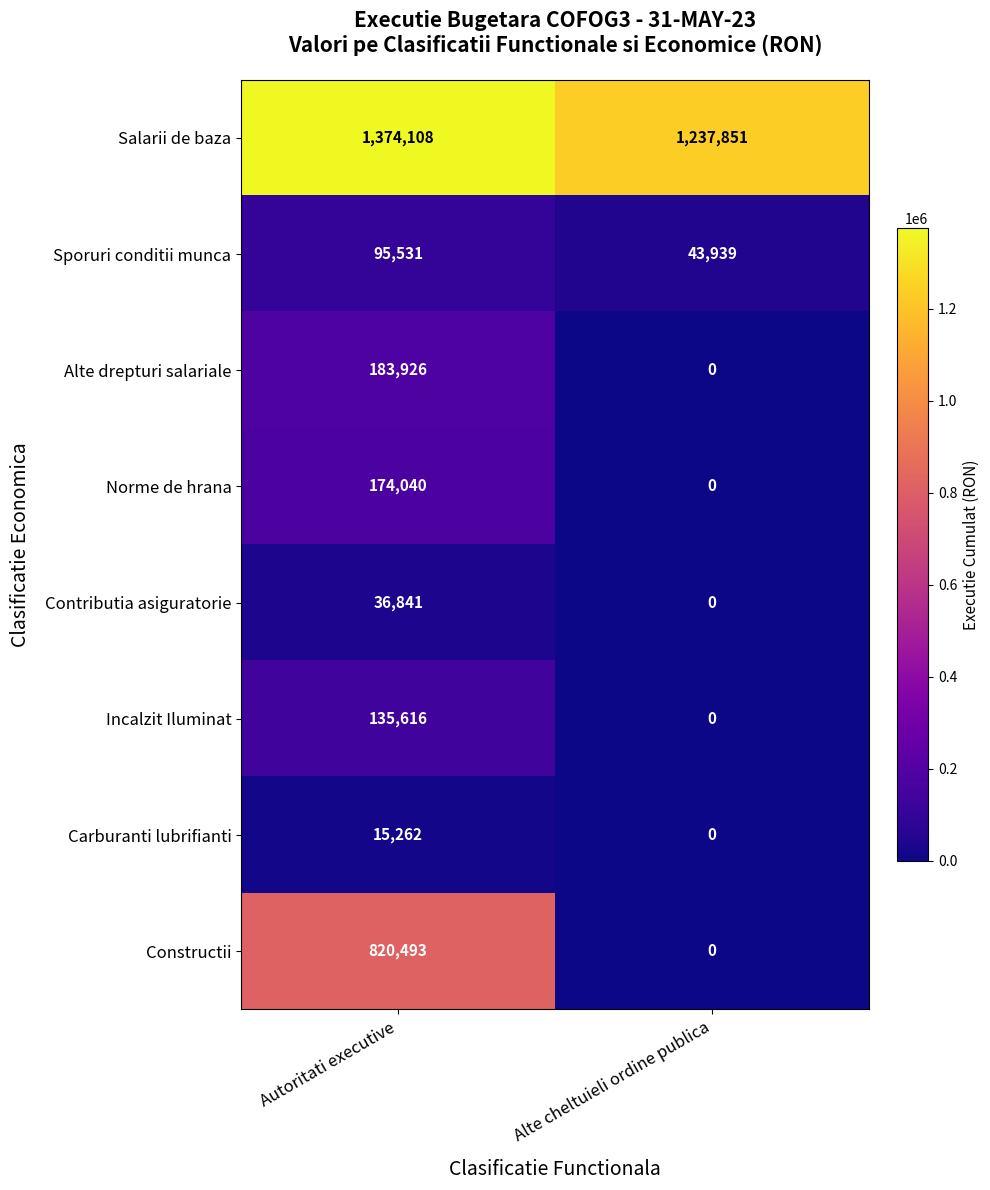

What is the sum of the Salarii de baza values at Alte cheltuieli ordine publica and Autoritati executive?

2611959